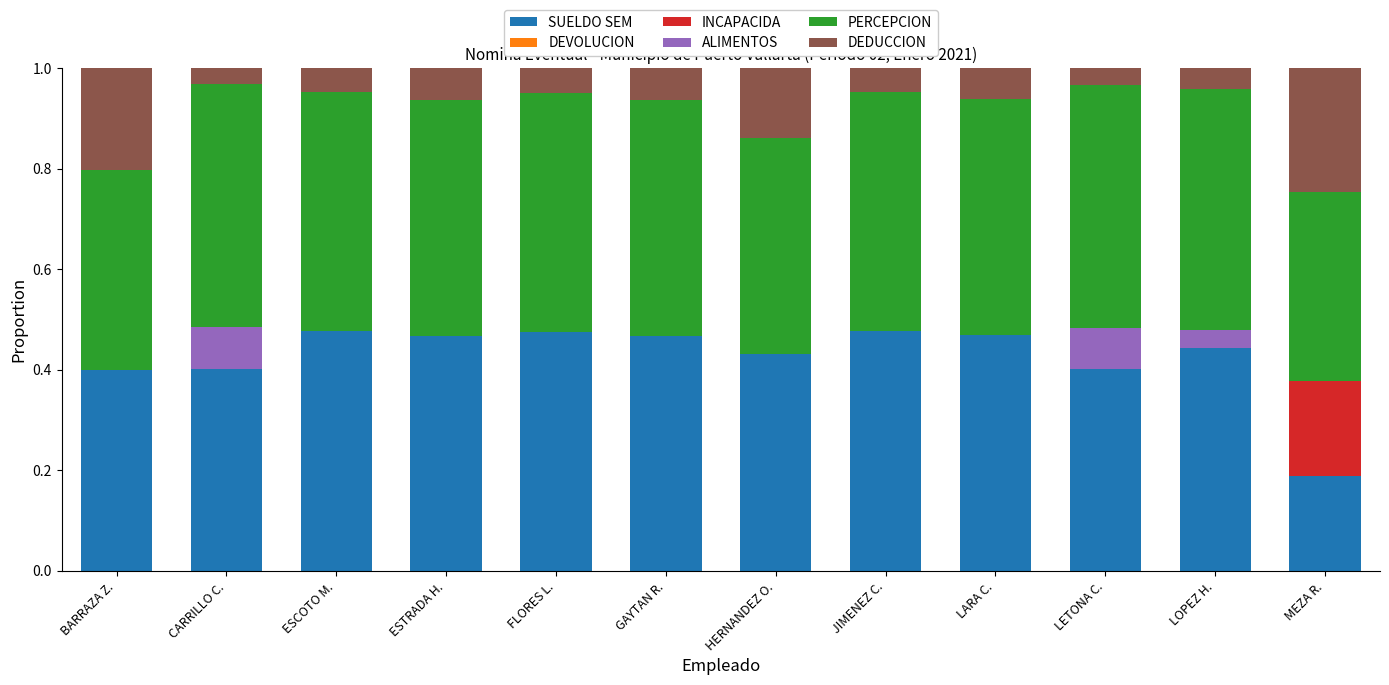

What is the total value across all series at LOPEZ H.?

1.0